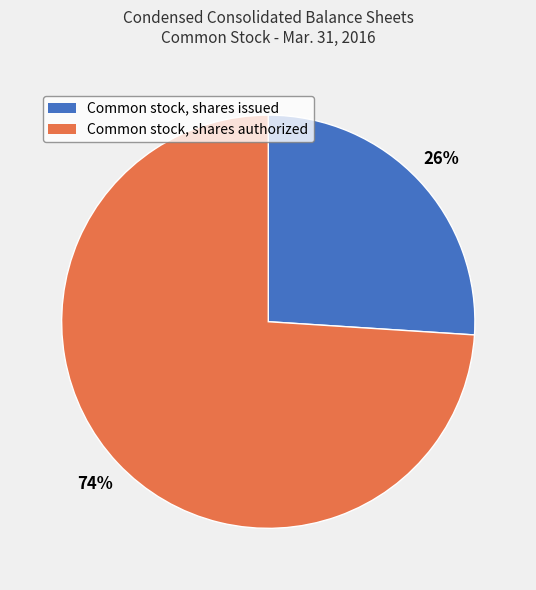

Approximately how many times larger is the value at Common stock, shares issued compared to Common stock, shares authorized?

0.4